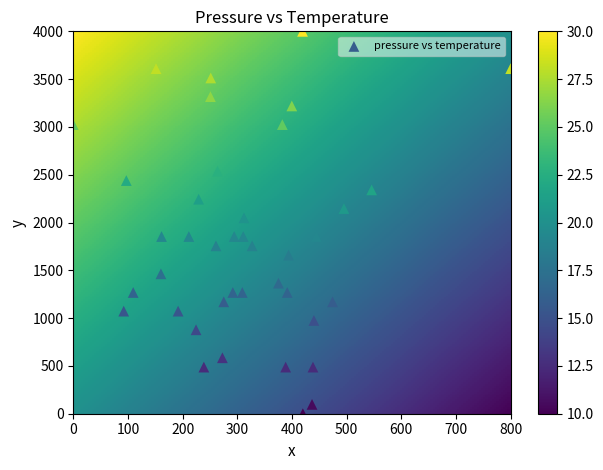

What is the range of Y values (max minus min)?

4000.0